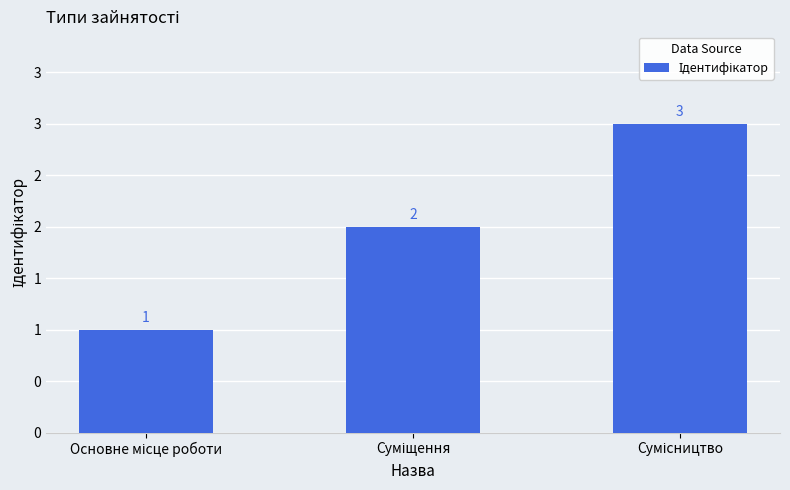

List the labels in order of value, smallest first.

Основне місце роботи, Суміщення, Сумісництво